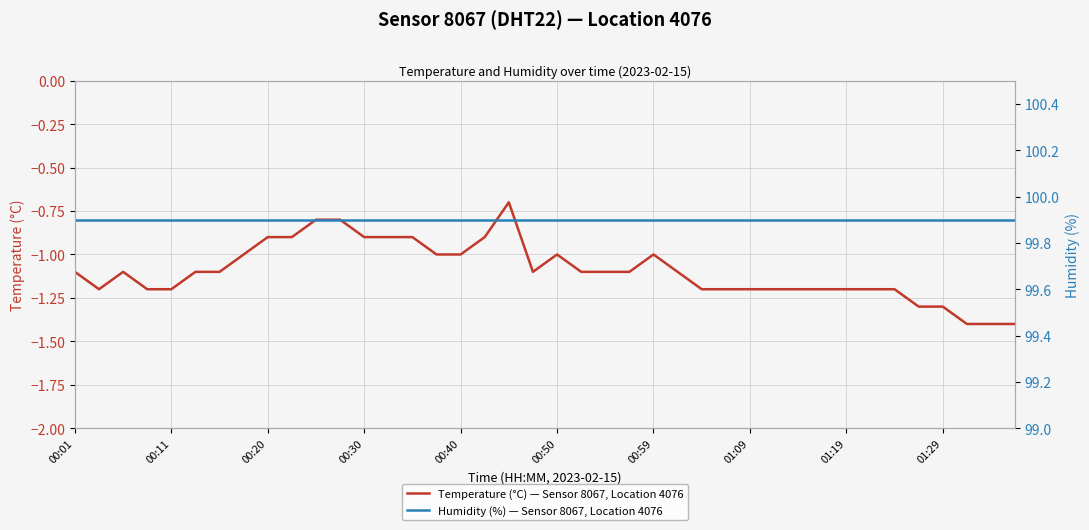

Is it true that Temperature (°C) — Sensor 8067, Location 4076 equals -0.9 at 00:30?

True